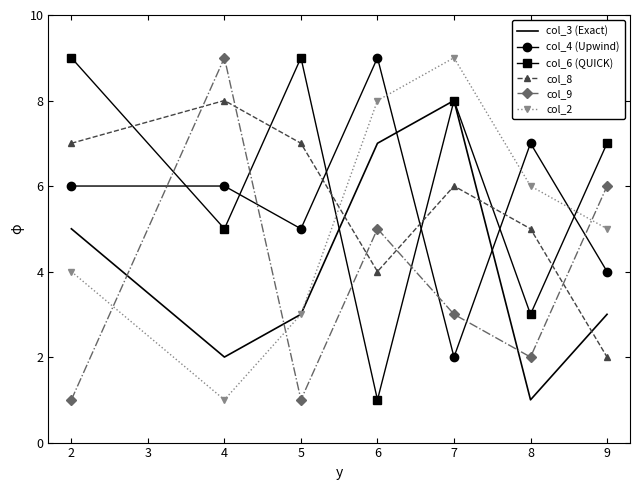

What is the difference between the maximum and minimum values in the col_6 (QUICK) series?

8